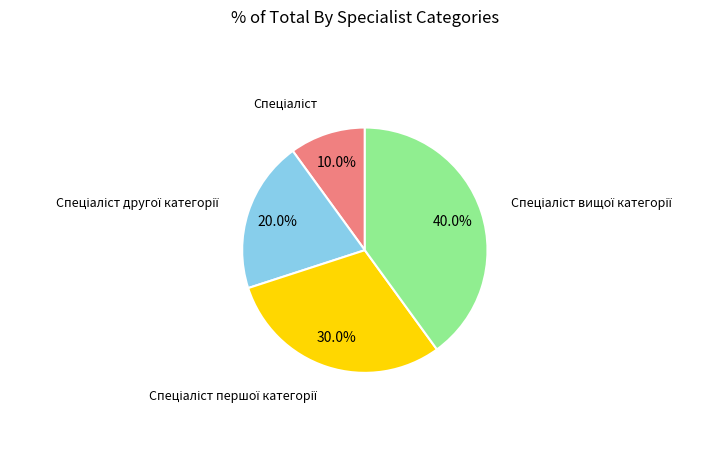

Is there any slice that represents more than half of the pie?

No